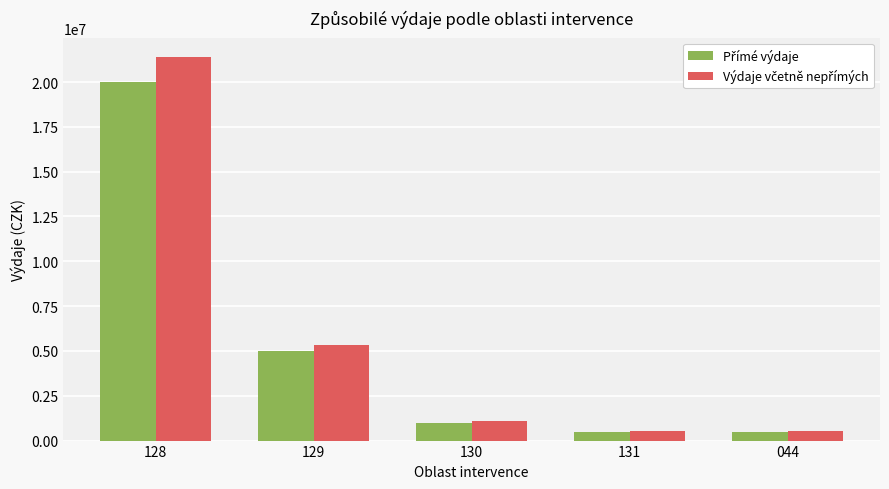

What is the maximum value shown in the chart?

21400000